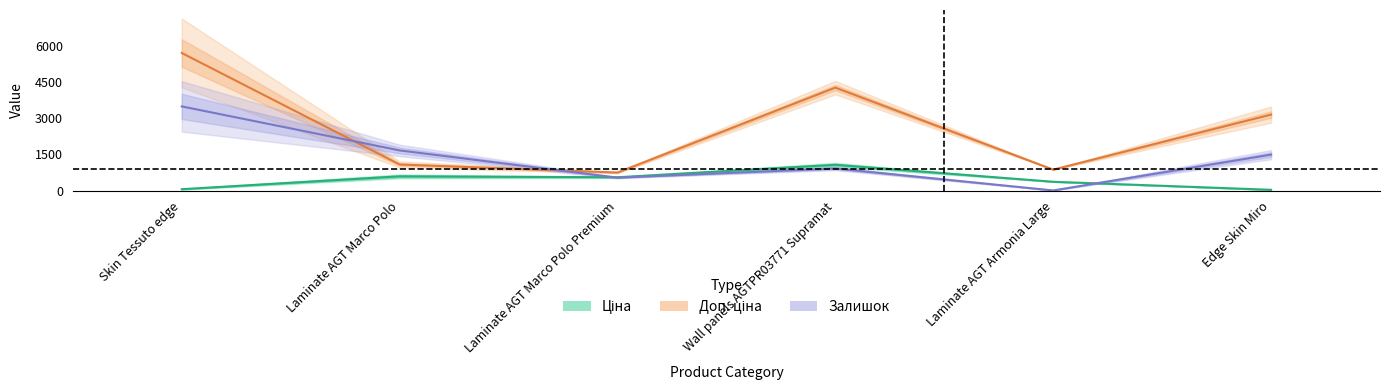

What is the sum of all Доп. ціна values?

15822.1